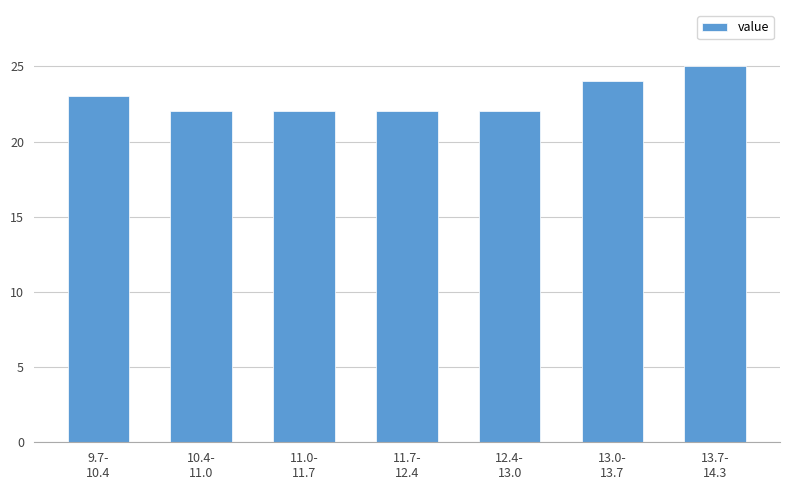

Reading left to right, list all the values displayed in this chart.

23	22	22	22	22	24	25